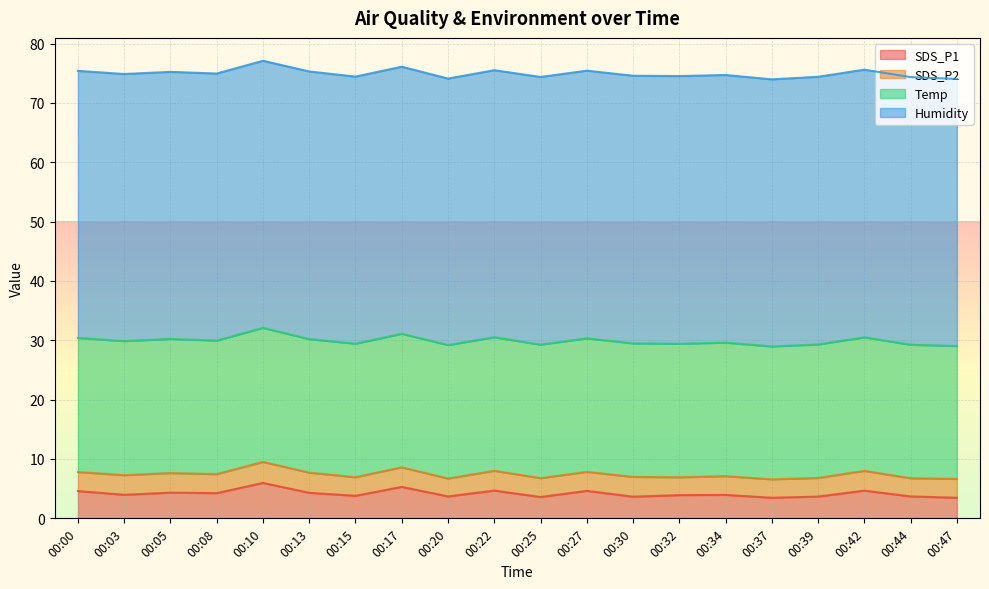

The value of SDS_P1 at 00:27 is 6.6. True or false?

False